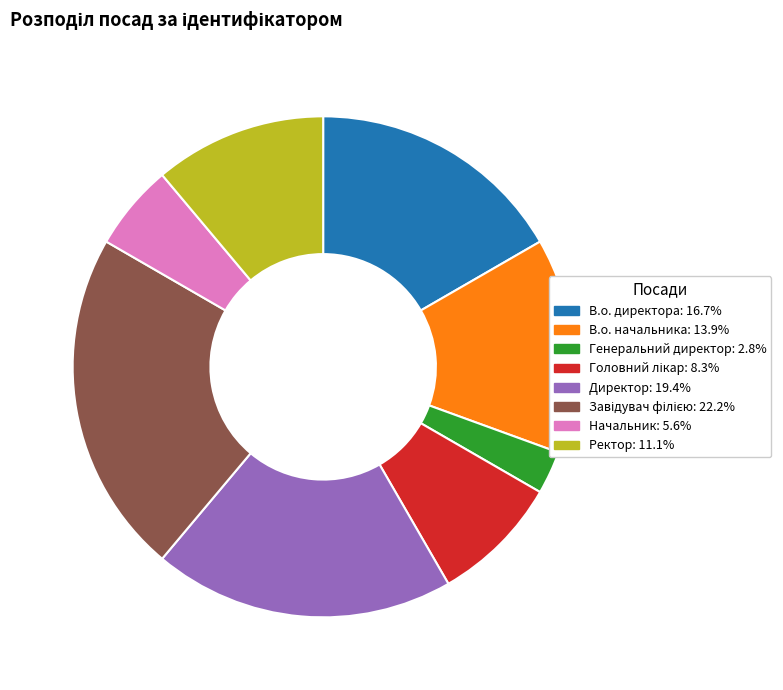

Does Генеральний директор account for over 50% of the chart?

No